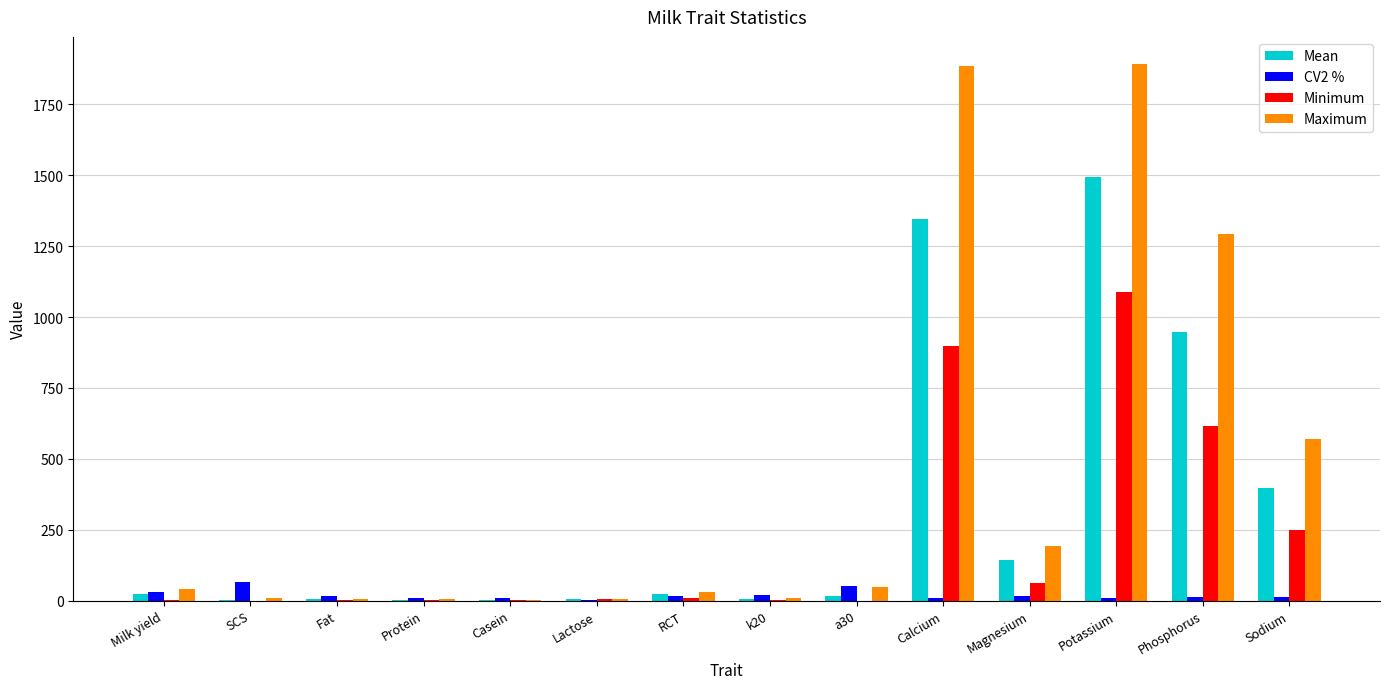

Which series has the largest total across all categories?

Maximum